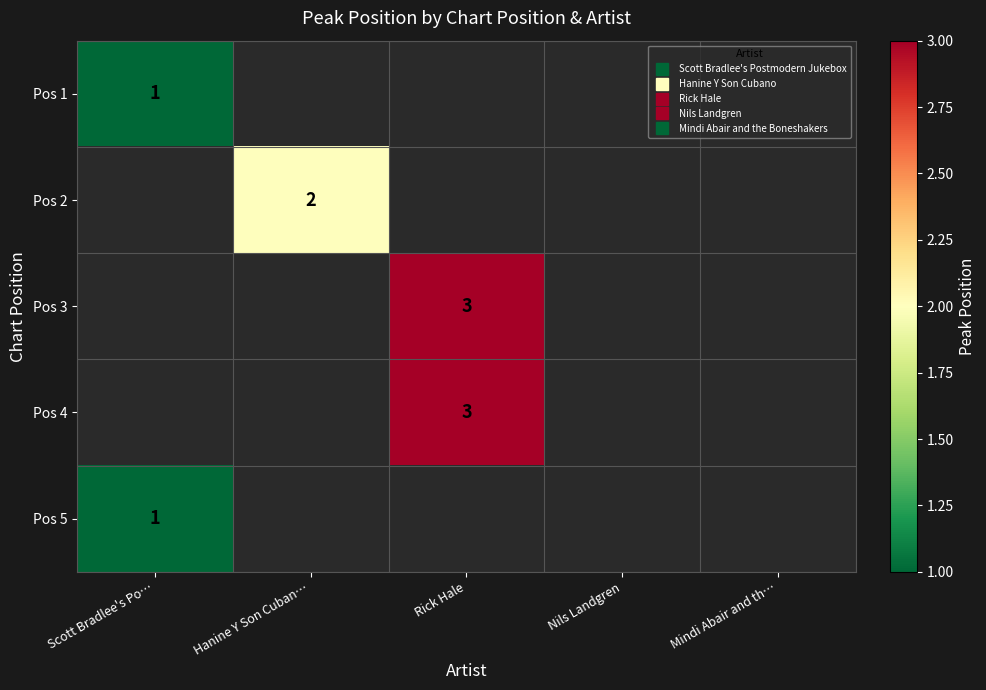

How many data points does each series have?

5